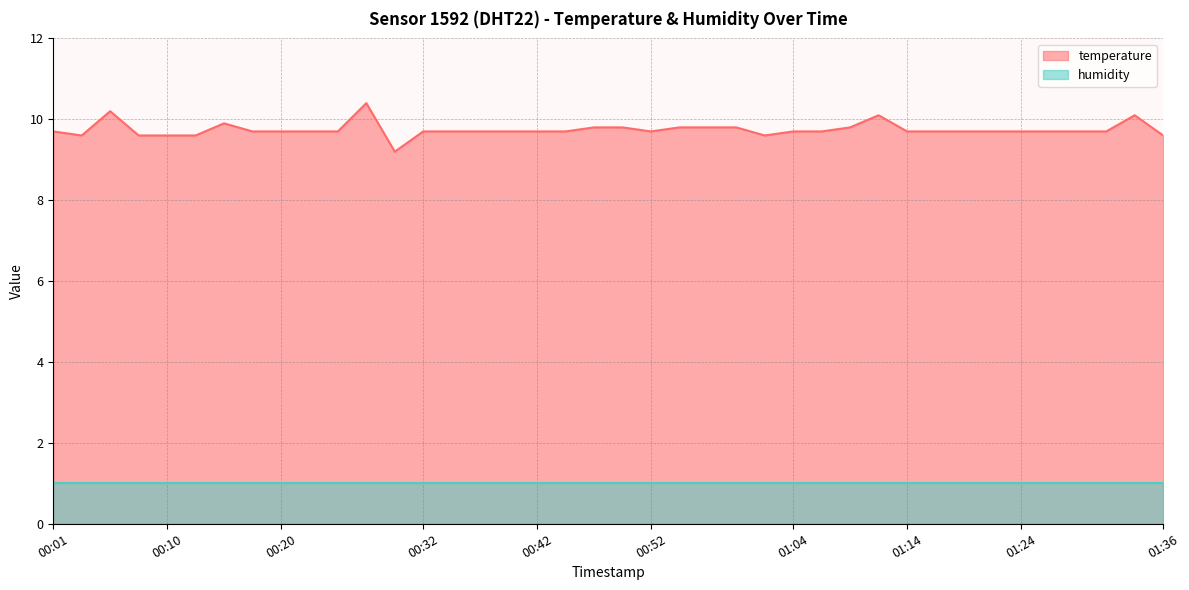

What is the difference between the maximum and minimum values?

1.2